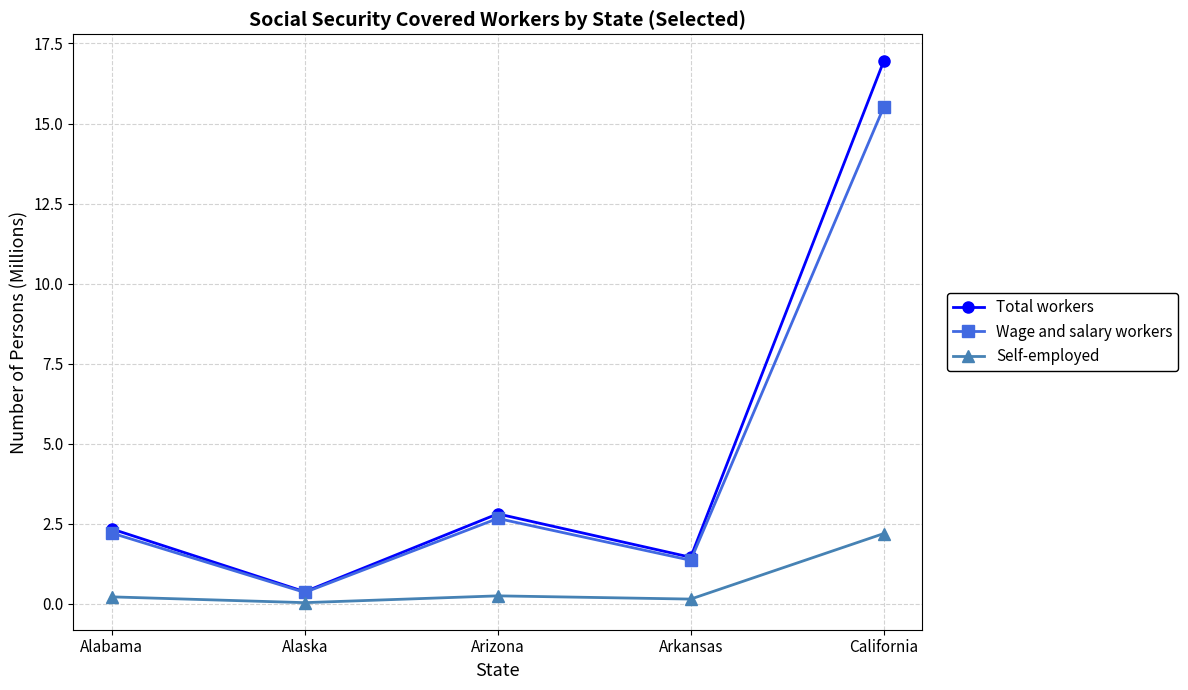

At which category does Wage and salary workers reach its first local peak?

Arizona